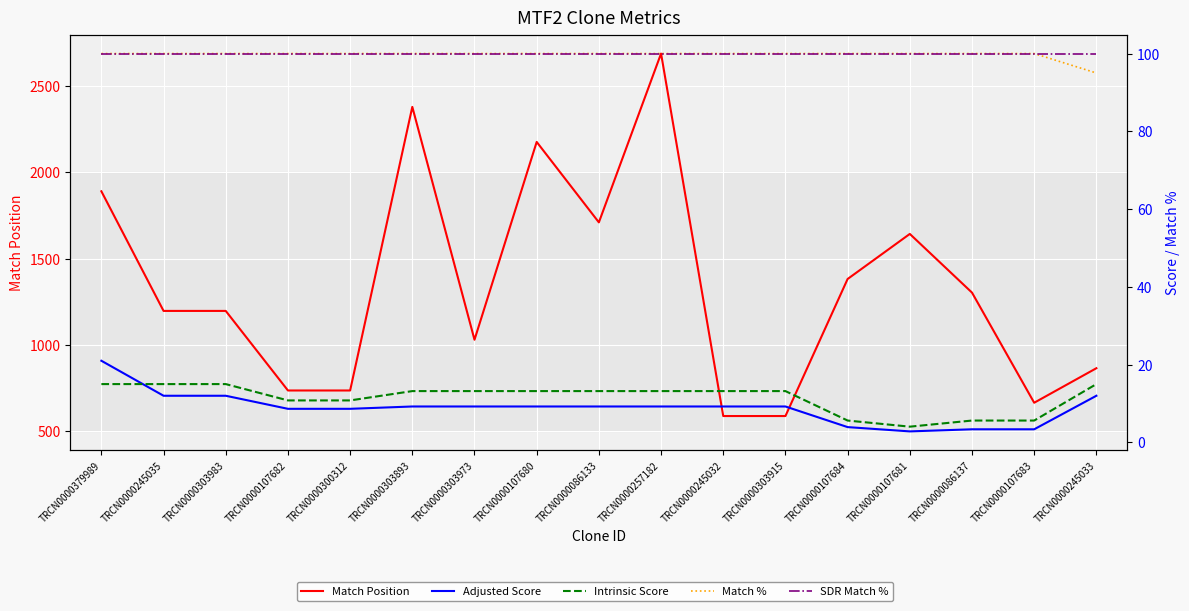

How many values in the Intrinsic Score series are below 13?

6